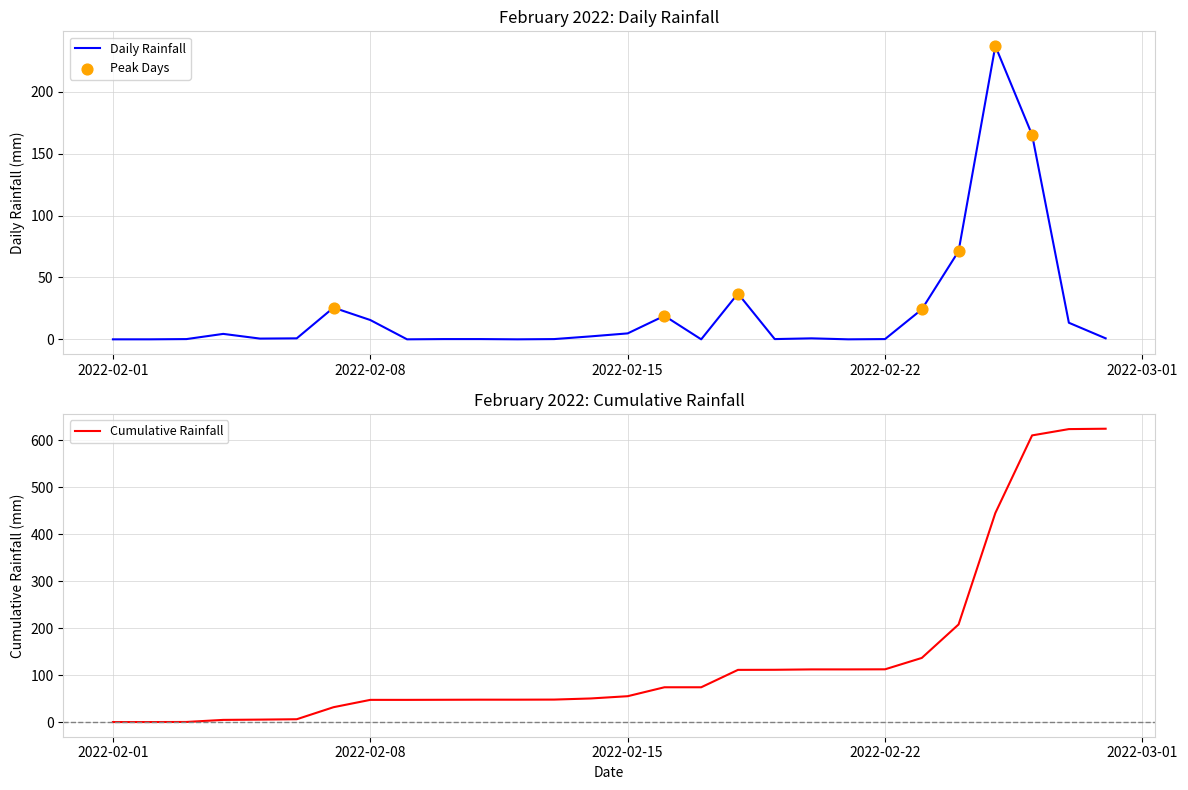

Which series has the largest total across all categories?

Cumulative Rainfall